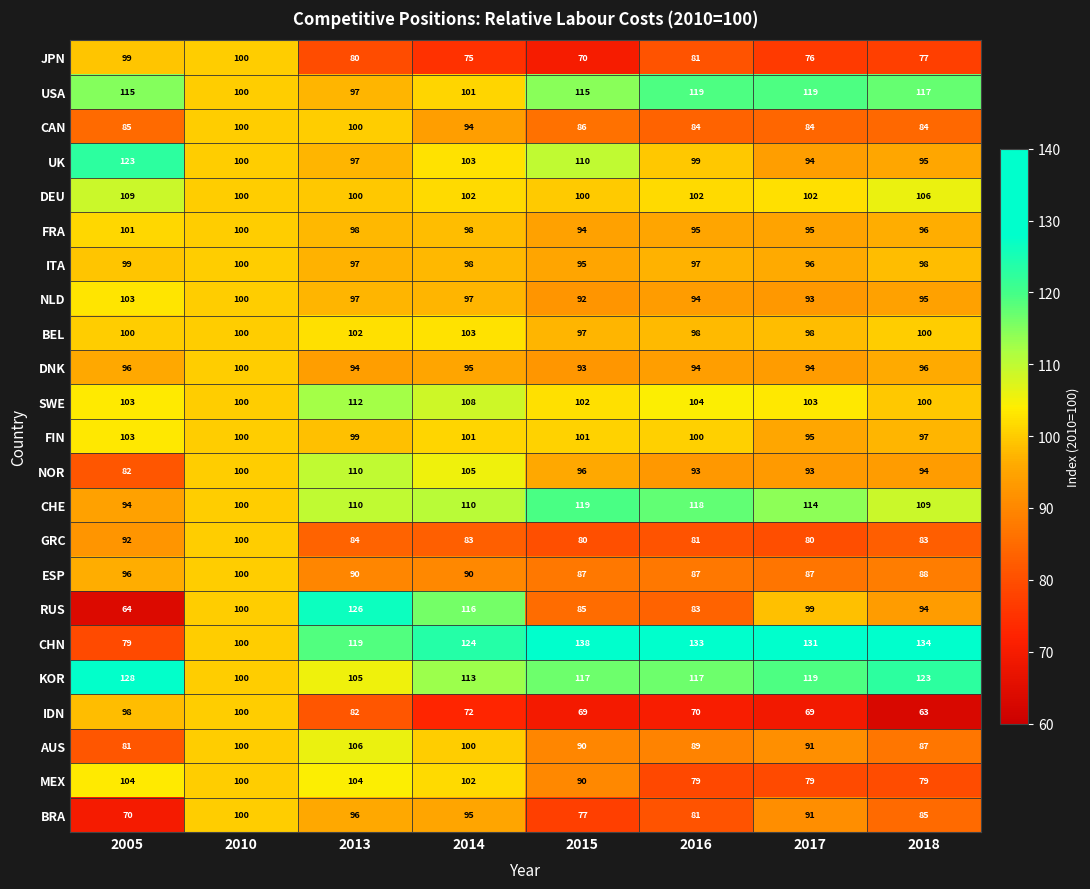

Which series has the largest total across all categories?

CHN